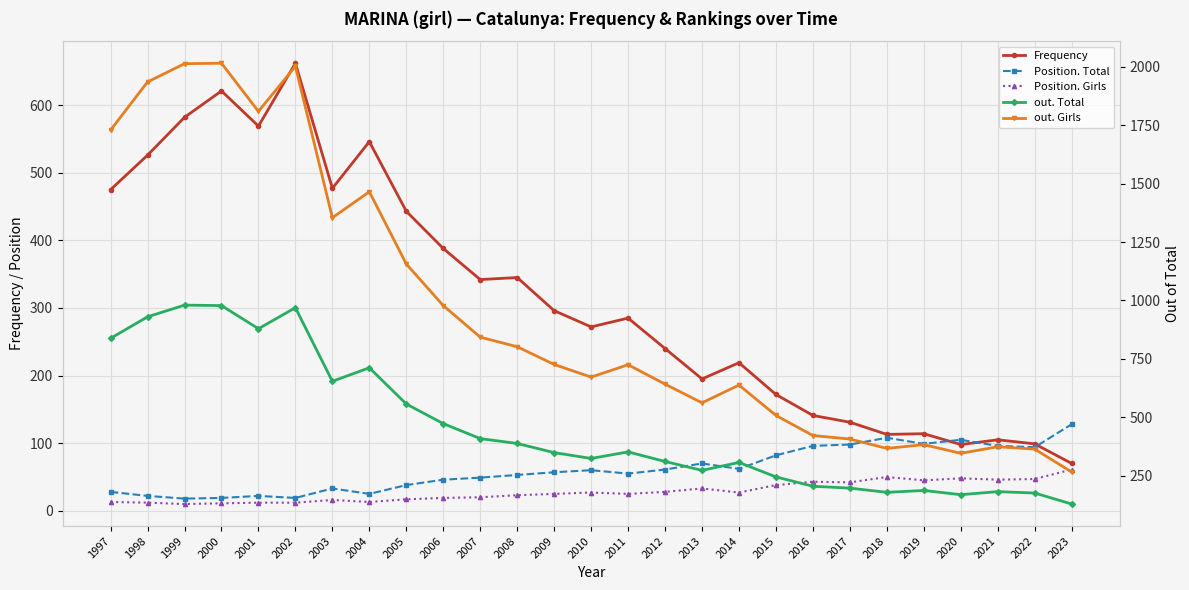

Where is Frequency nearest to the value 366?

2008